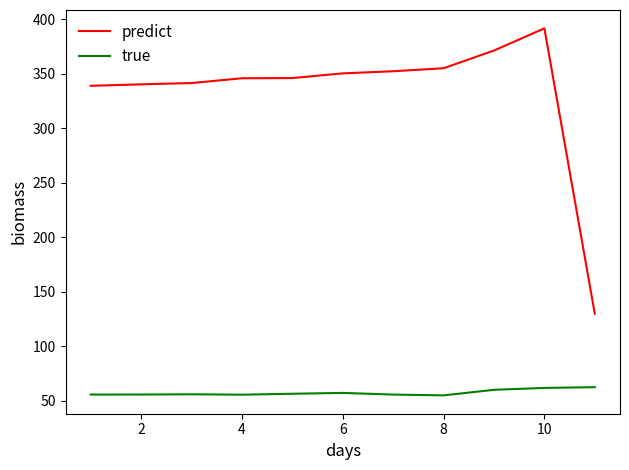

Which series has the largest total across all categories?

predict